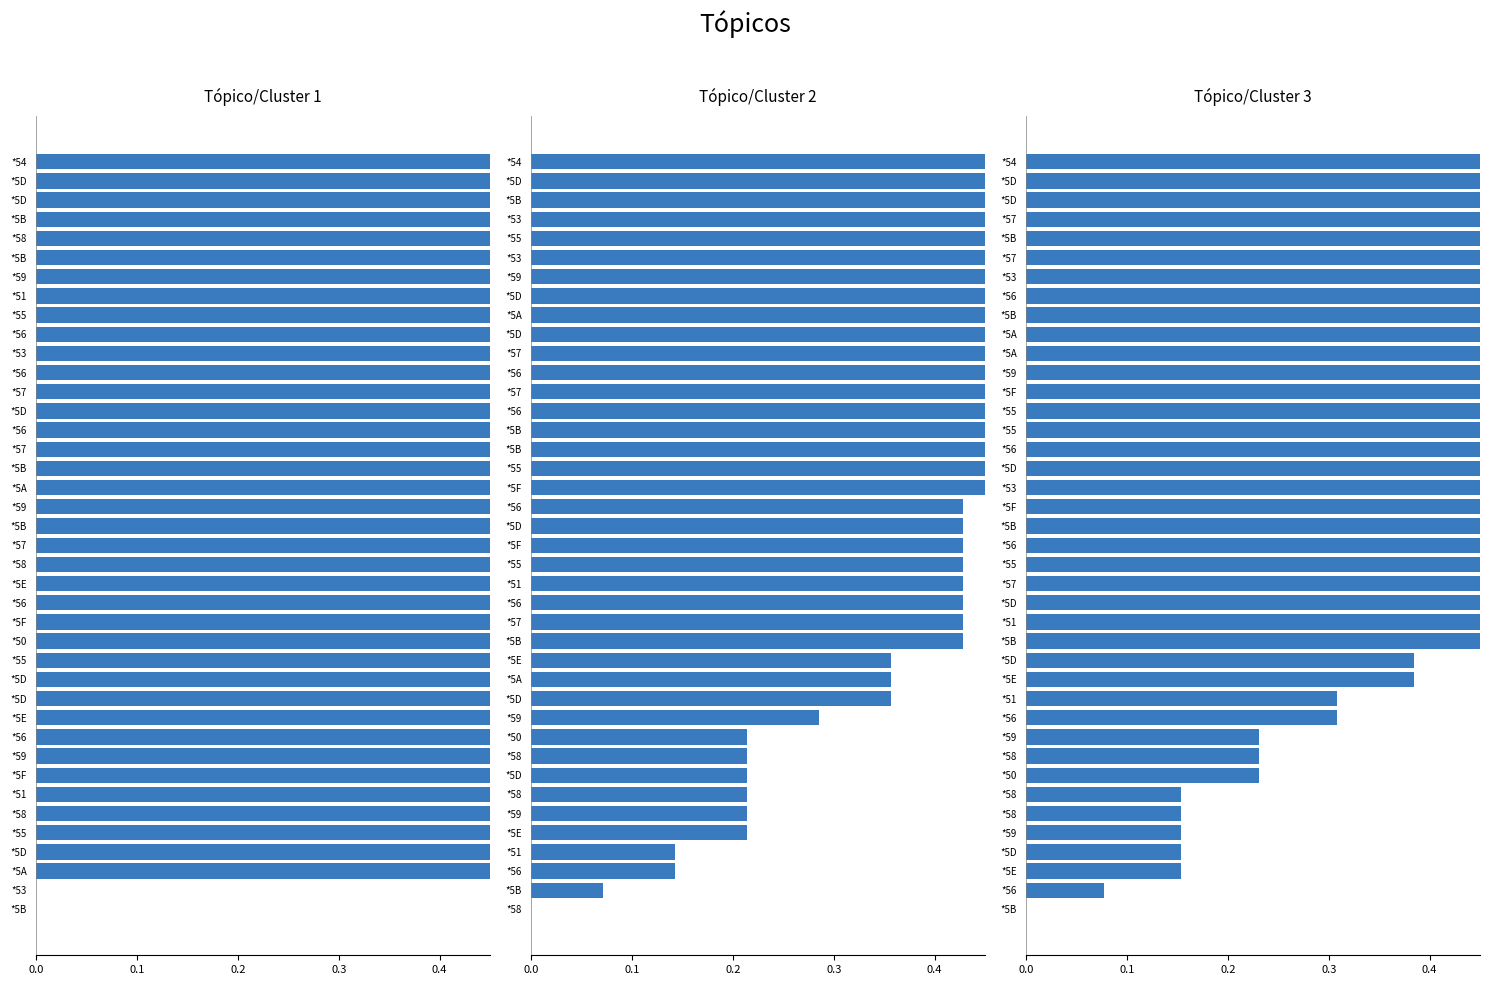

List the series in order of their overall mean, highest first.

Tópico/Cluster 1, Tópico/Cluster 3, Tópico/Cluster 2